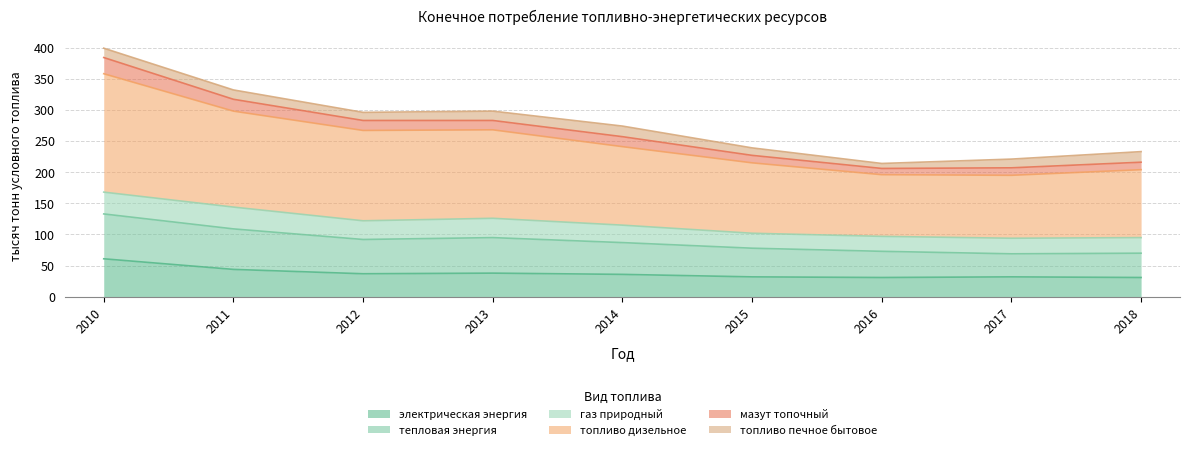

At which category is the sum across all series the highest?

2010